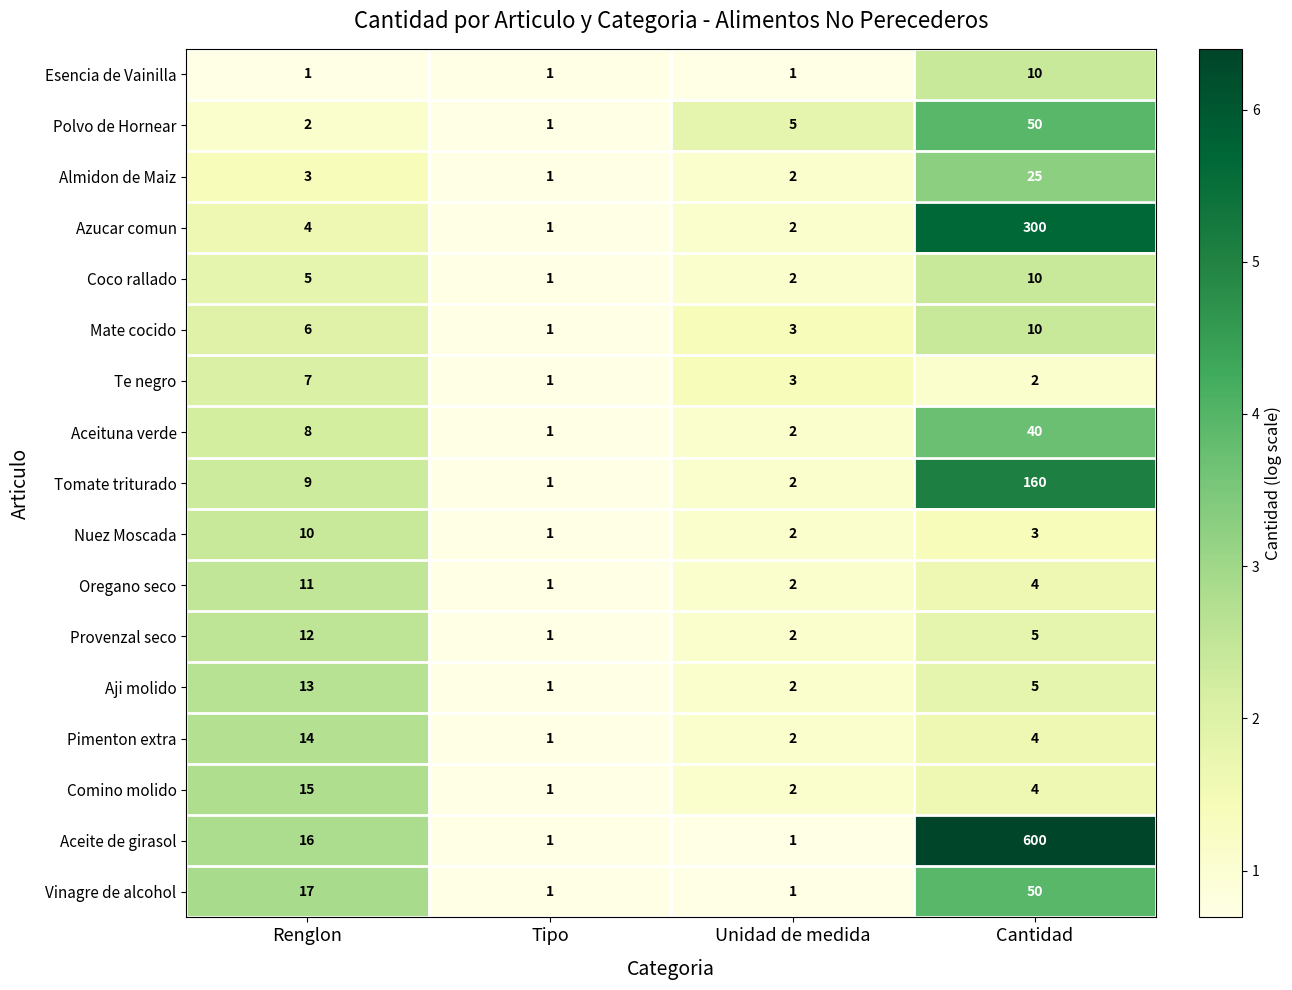

What is the sum of the Coco rallado values at Unidad de medida and Tipo?

3